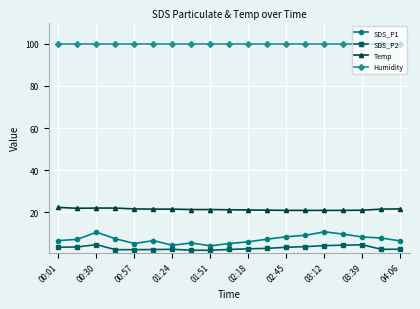

What is the difference between the maximum and minimum values in the SDS_P2 series?

2.7